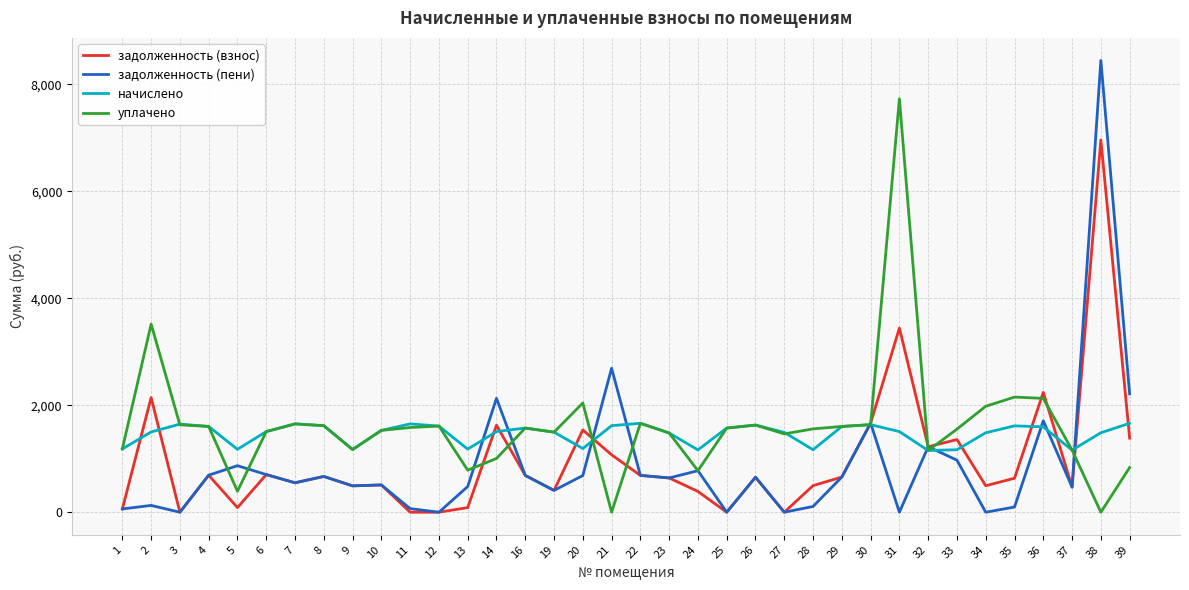

At how many categories does at least one series exceed 6275?

2